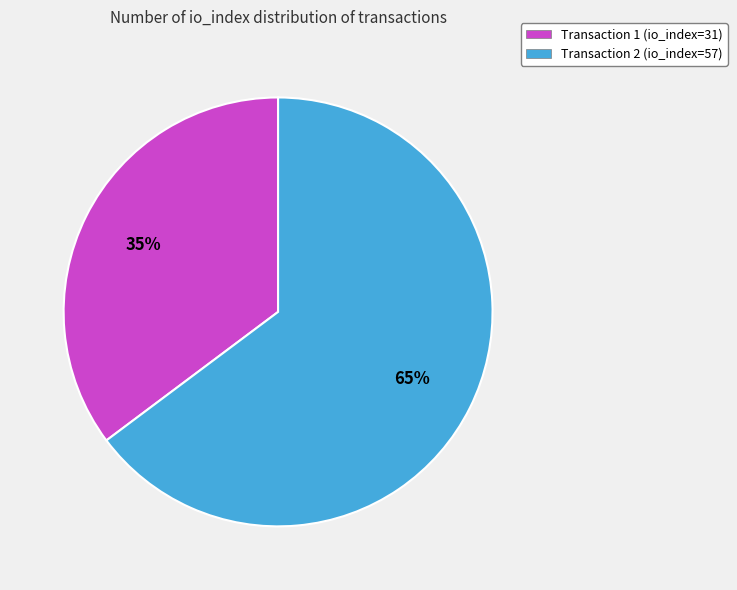

What is the smallest slice in the pie chart?

Transaction 1 (io_index=31)